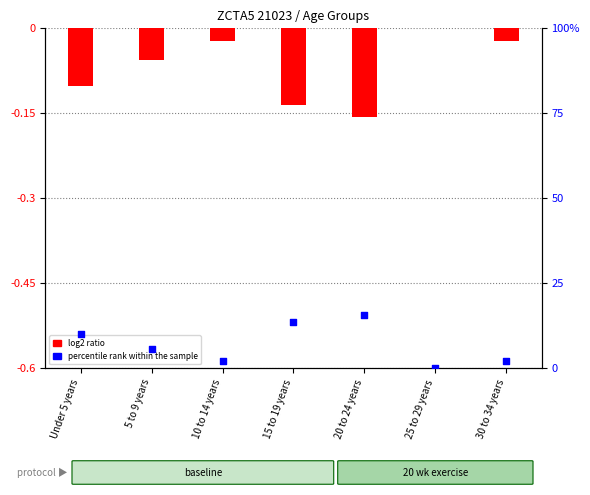

Which series has the largest total across all categories?

percentile rank within the sample